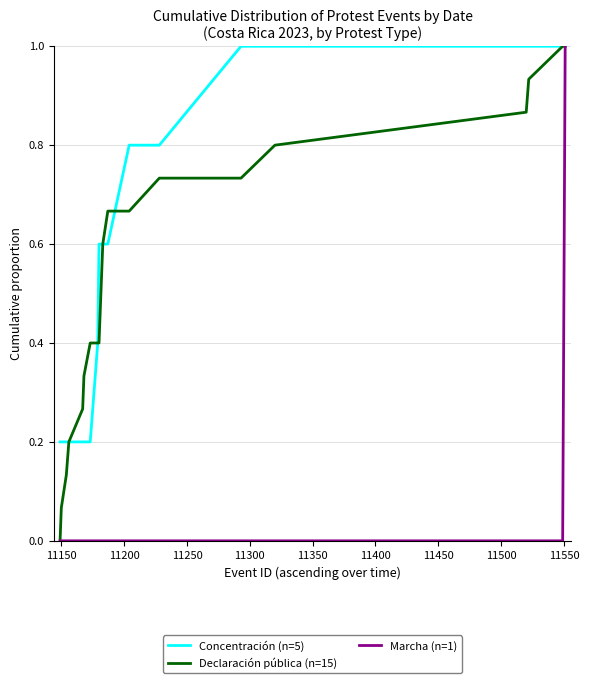

Which series has the largest total across all categories?

Concentración (n=5)